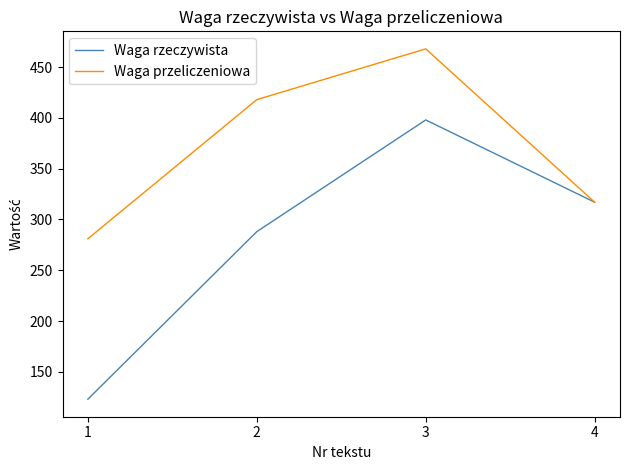

Is this an area chart (filled region under the line)?

No